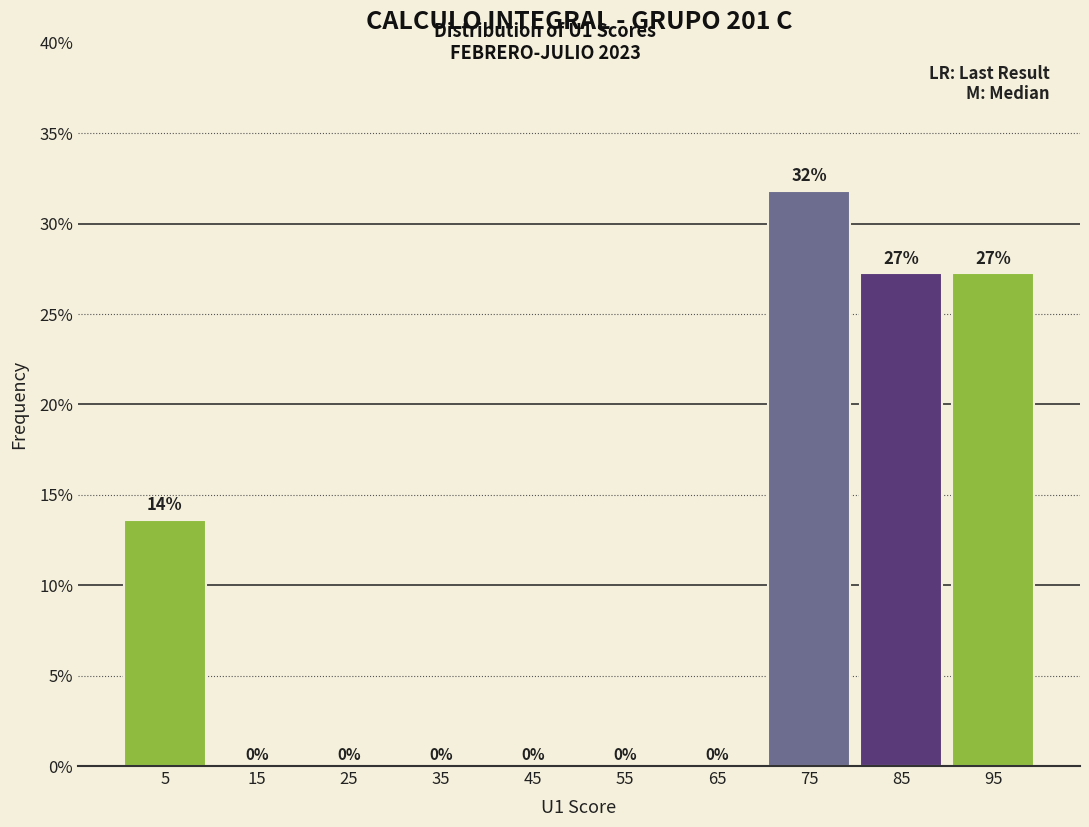

Over which range of the x-axis is the bar tallest?

70 to 80